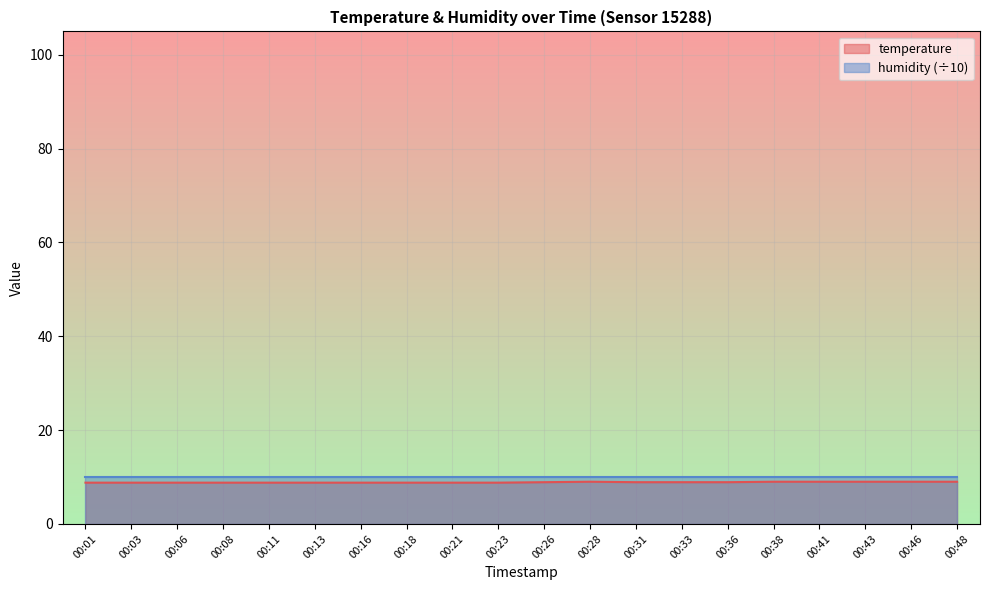

How many lines are shown in the chart?

2